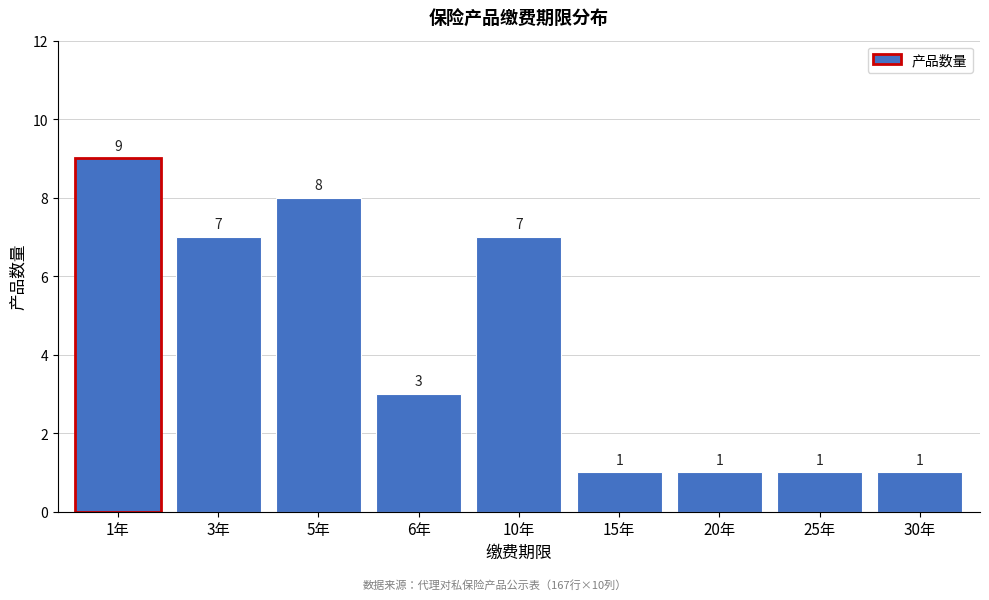

Reading left to right, transcribe all the data shown in this chart.

9	7	8	3	7	1	1	1	1